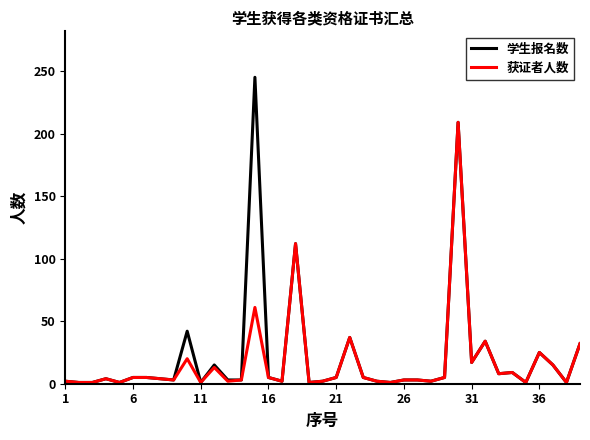

Which series has the largest total across all categories?

学生报名数